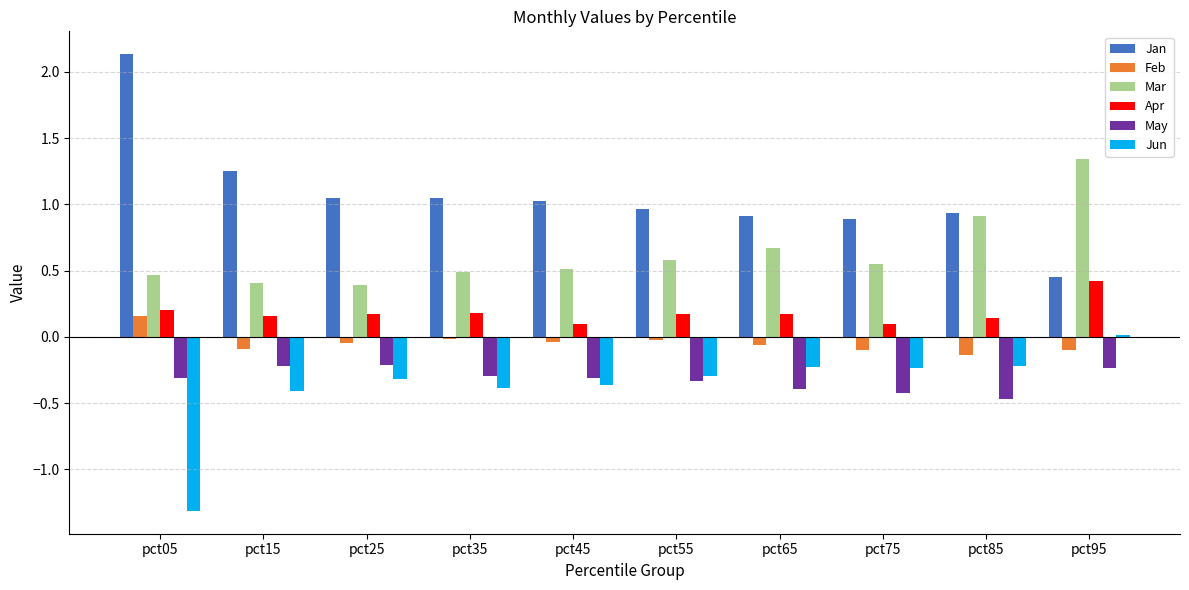

Count the number of categories in the chart.

10